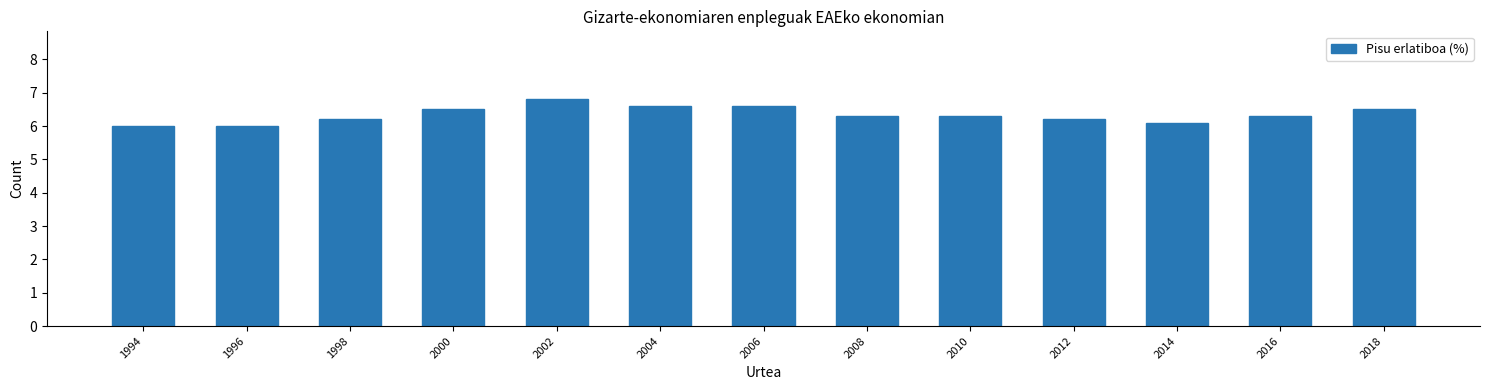

Reading left to right, transcribe all the data shown in this chart.

6.0	6.0	6.2	6.5	6.8	6.6	6.6	6.3	6.3	6.2	6.1	6.3	6.5